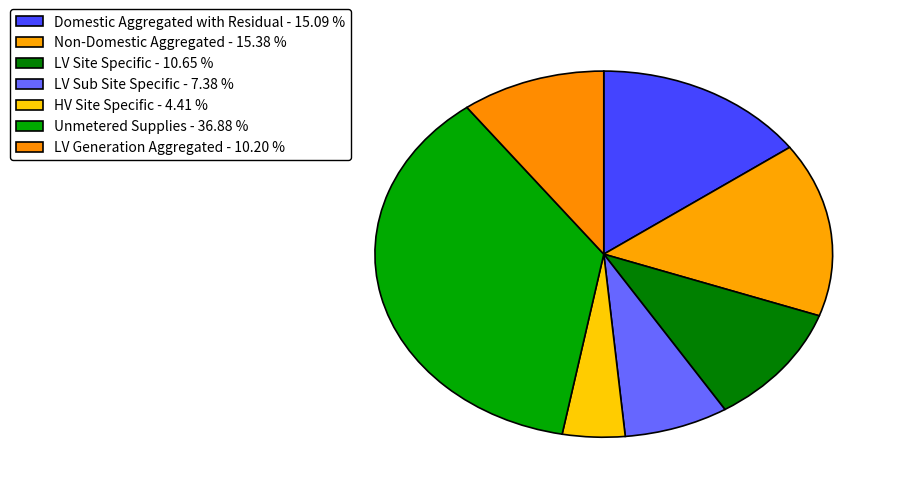

Combined, what portion of the pie is LV Sub Site Specific and Domestic Aggregated with Residual?

22.5%